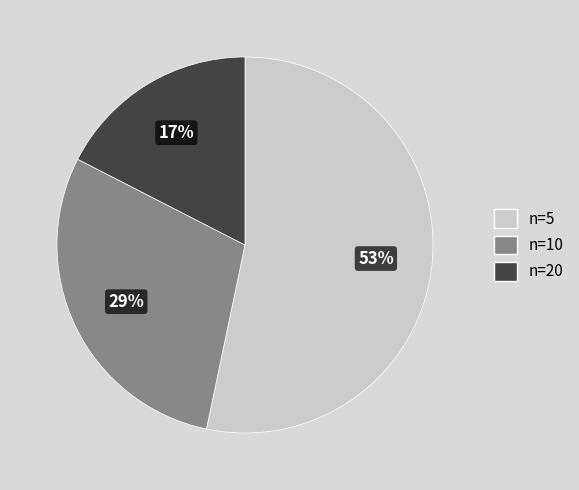

Is there any slice that represents more than half of the pie?

Yes